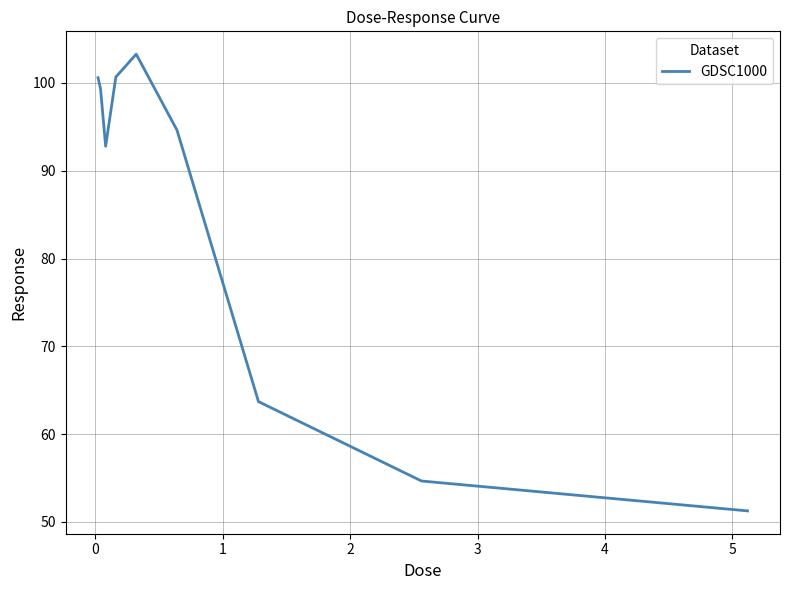

How many interior local valleys (lower than both neighbors) does the data have?

1